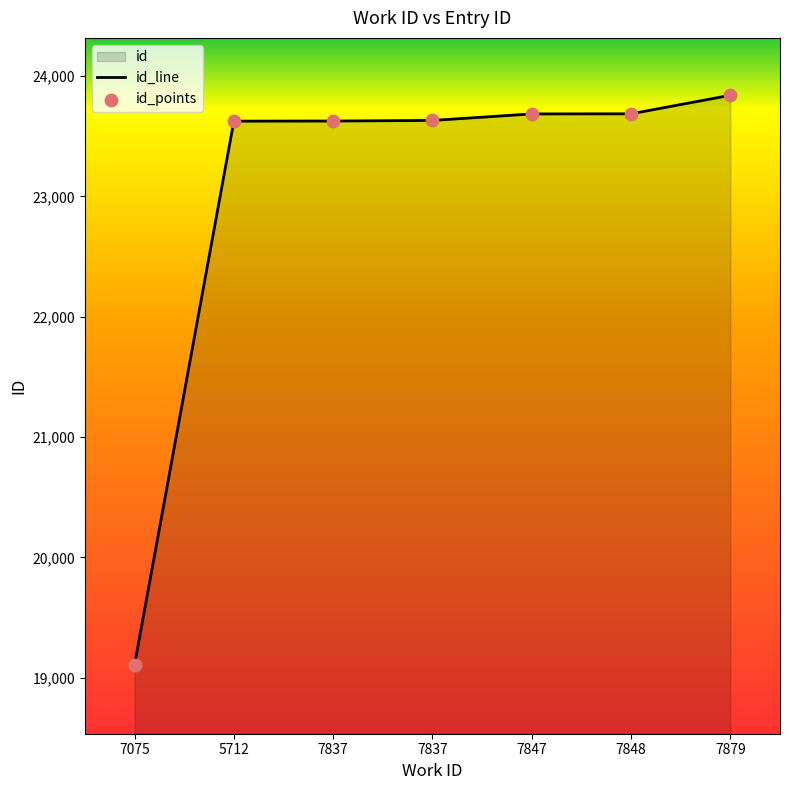

Approximately how many times larger is the value at 7847 compared to 7848?

1.0